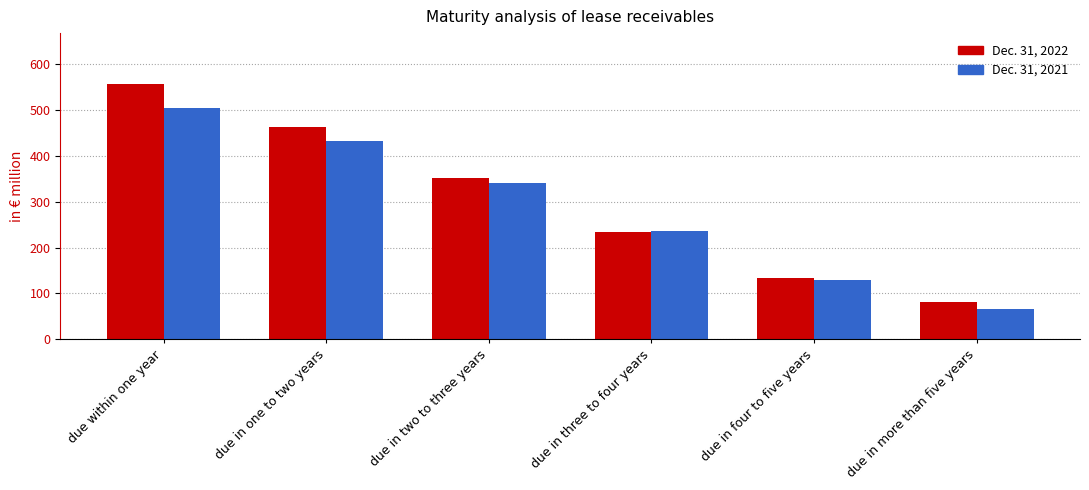

Which series has the widest spread of values?

Dec. 31, 2022